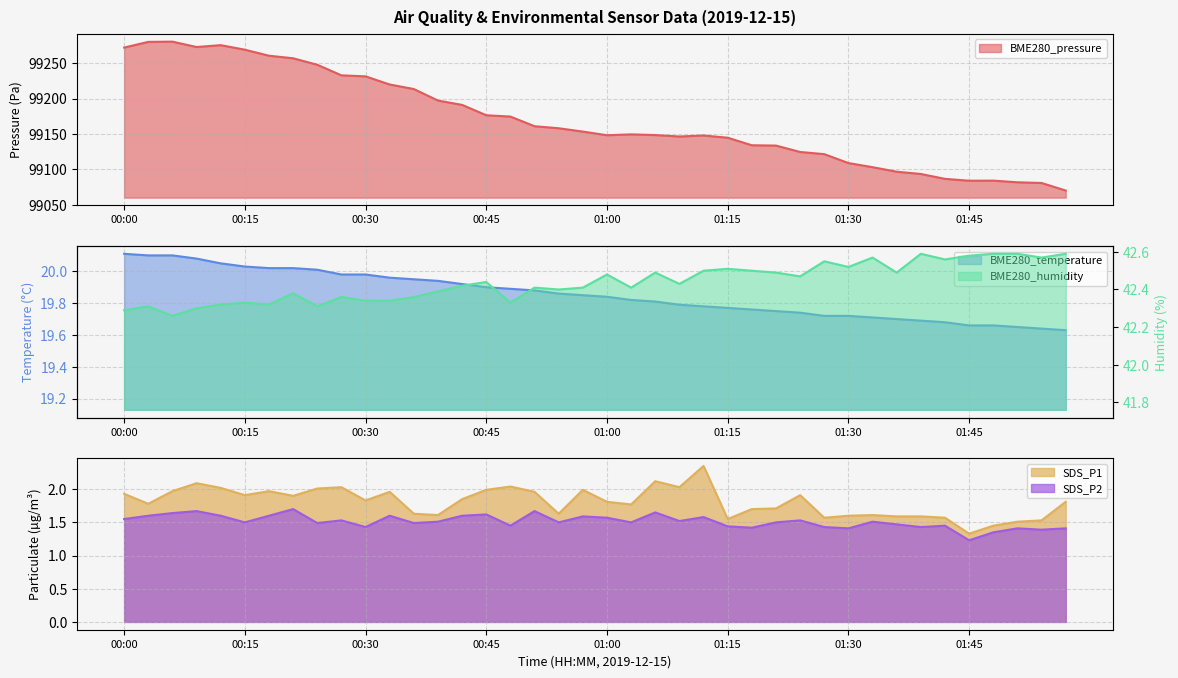

Rank the categories by SDS_P2 value from highest to lowest.

00:21, 00:09, 00:51, 01:06, 00:06, 00:45, 00:03, 00:12, 00:18, 00:33, 00:42, 00:57, 01:12, 01:00, 00:00, 00:27, 01:24, 01:09, 00:39, 01:33, 00:15, 00:54, 01:03, 01:21, 00:24, 00:36, 01:36, 00:48, 01:42, 01:15, 00:30, 01:27, 01:39, 01:18, 01:30, 01:51, 01:57, 01:54, 01:48, 01:45